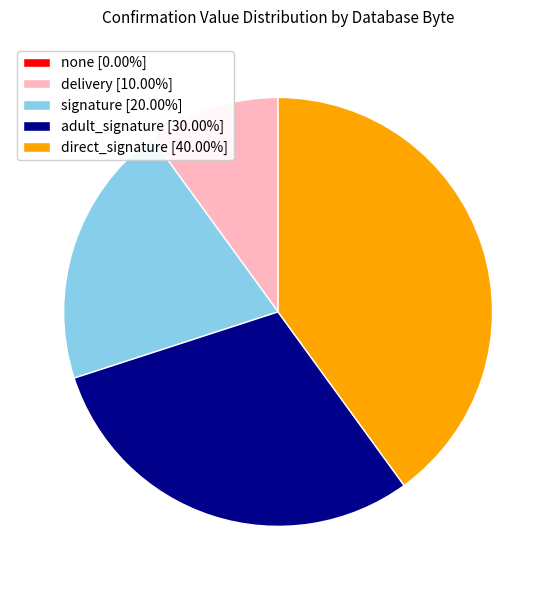

Which slice is the largest?

direct_signature